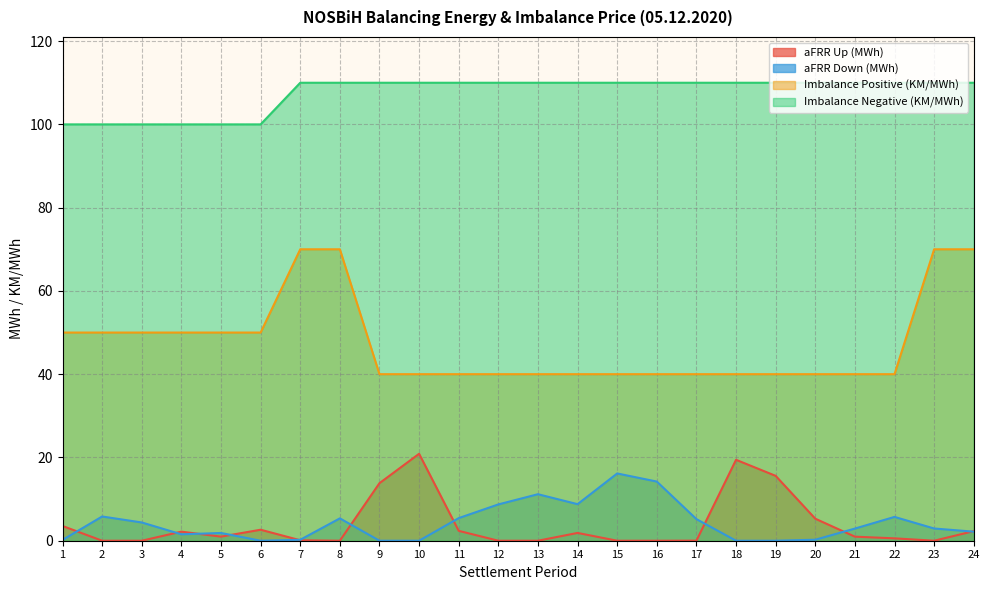

What is the maximum value for aFRR Down (MWh)?

16.2